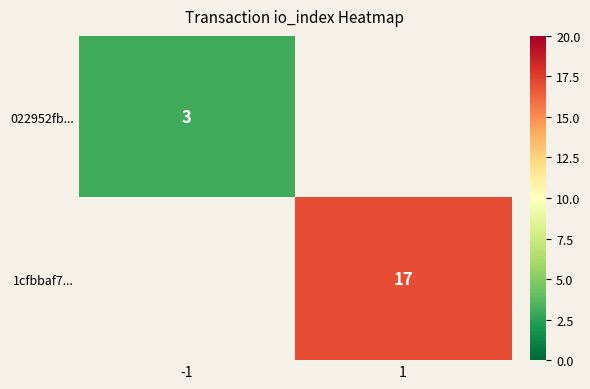

Is the value of 022952fb... at -1 greater than the value of 1cfbbaf7... at 1?

No